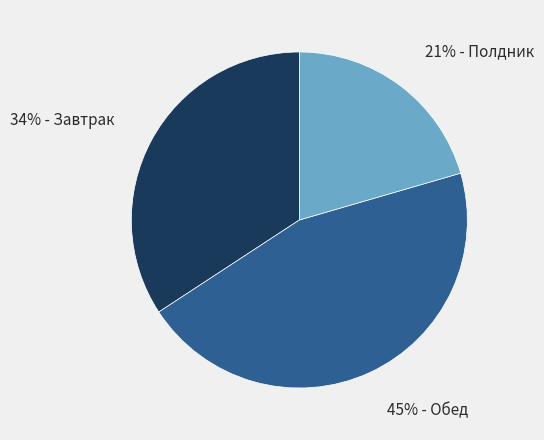

To the nearest percent, what is the average slice percentage?

33%